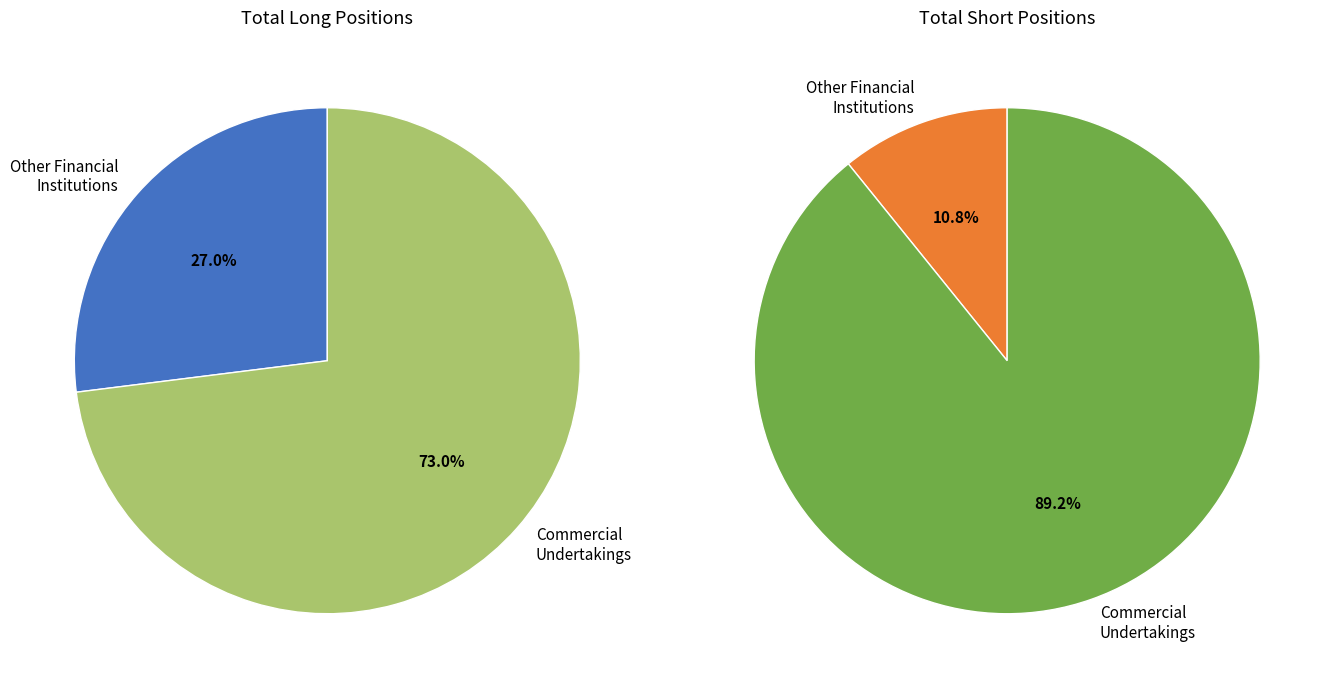

Do Commercial Undertakings and Other Financial Institutions together represent more than half of the pie?

Yes